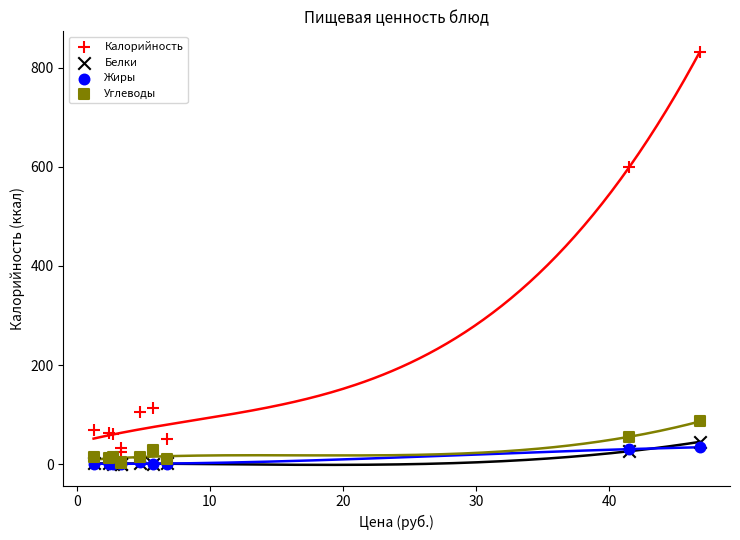

Which series contains the highest Y value?

Калорийность